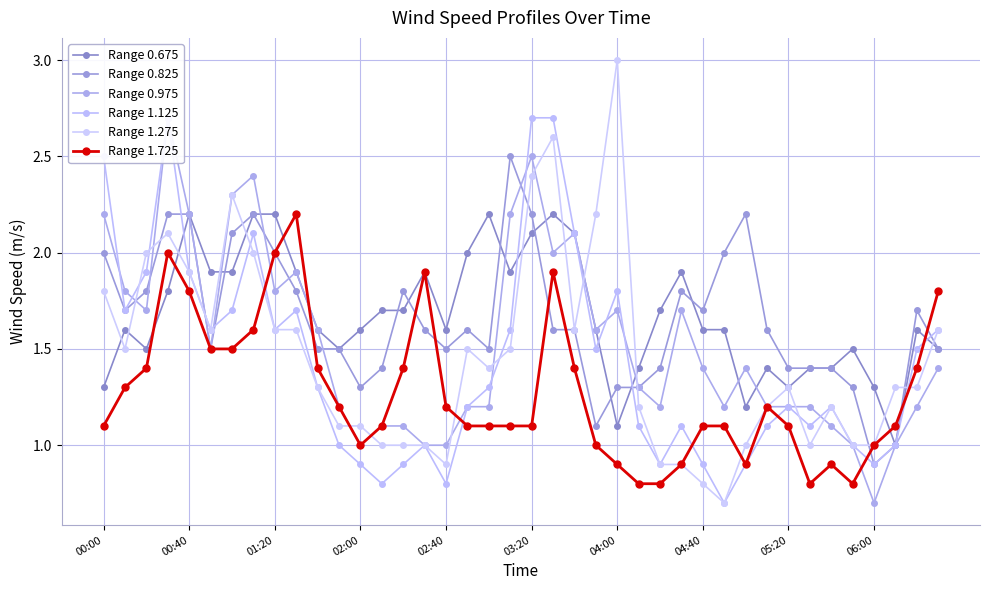

At which label does Range 0.825 first exceed 1?

00:00